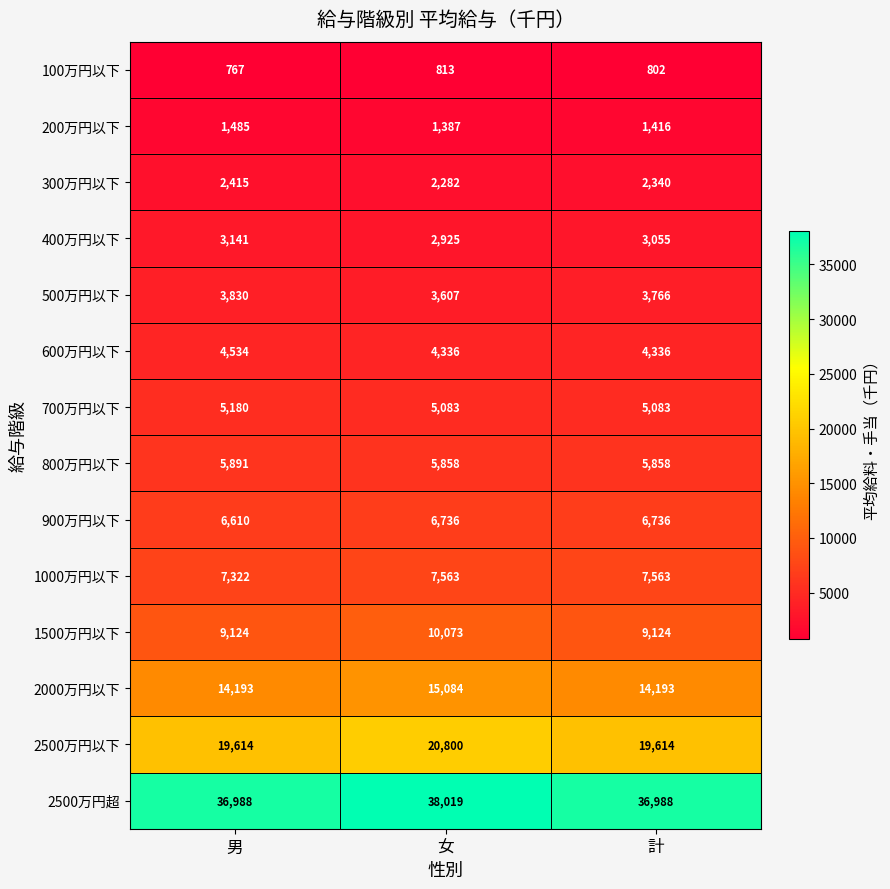

At how many categories does at least one series exceed 14052?

3